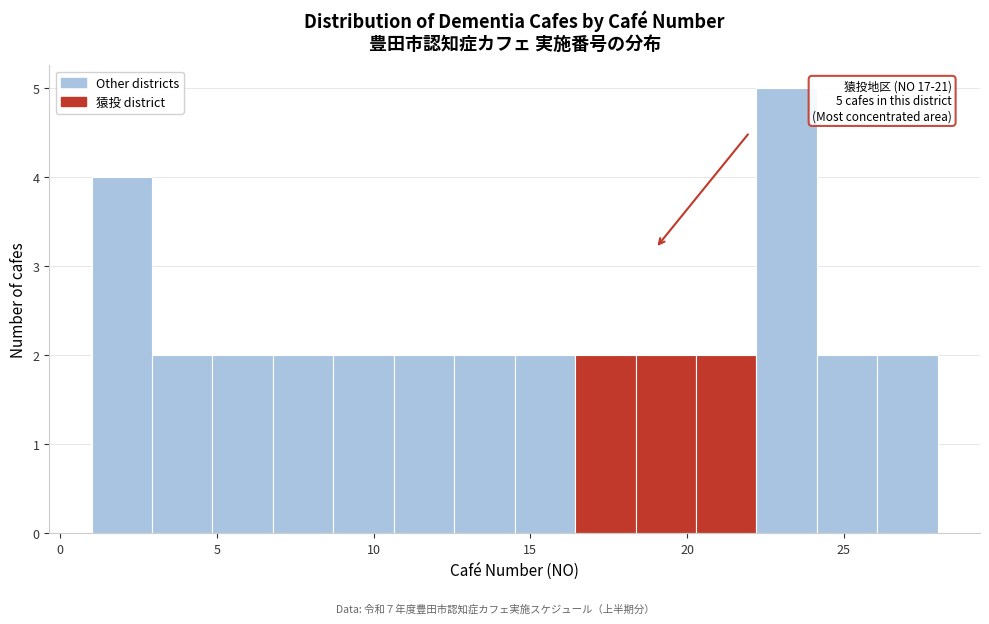

Around what value on the x-axis is the tallest bar? Give the approximate position of its centre, as read against the axis.

23.0